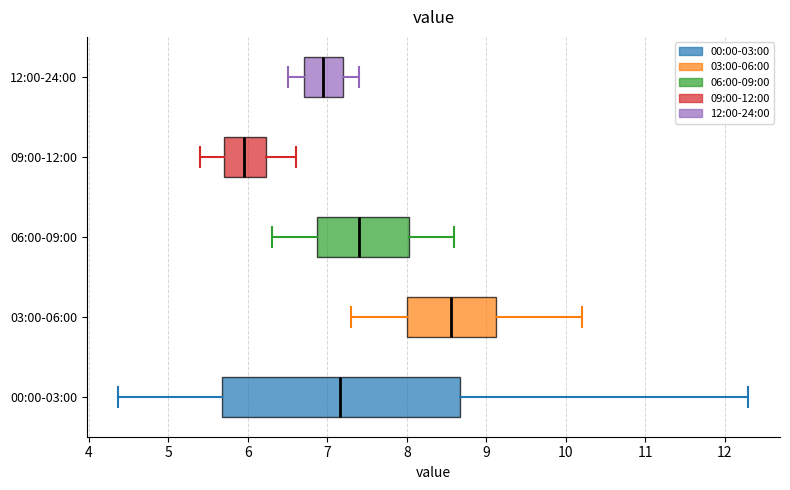

Reading bottom to top, transcribe this box plot: for each box, give where its median line is, the range the box spans, and where its two whiskers end, as read against the x-axis. The values are not printed on the chart, so give them approximately, as read against the axis.

00:00-03:00: median 7.2, box 5.7 to 8.7, whiskers 4.4 to 12.3
03:00-06:00: median 8.6, box 8.0 to 9.1, whiskers 7.3 to 10.2
06:00-09:00: median 7.4, box 6.9 to 8.0, whiskers 6.3 to 8.6
09:00-12:00: median 6.0, box 5.7 to 6.2, whiskers 5.4 to 6.6
12:00-24:00: median 7.0, box 6.7 to 7.2, whiskers 6.5 to 7.4